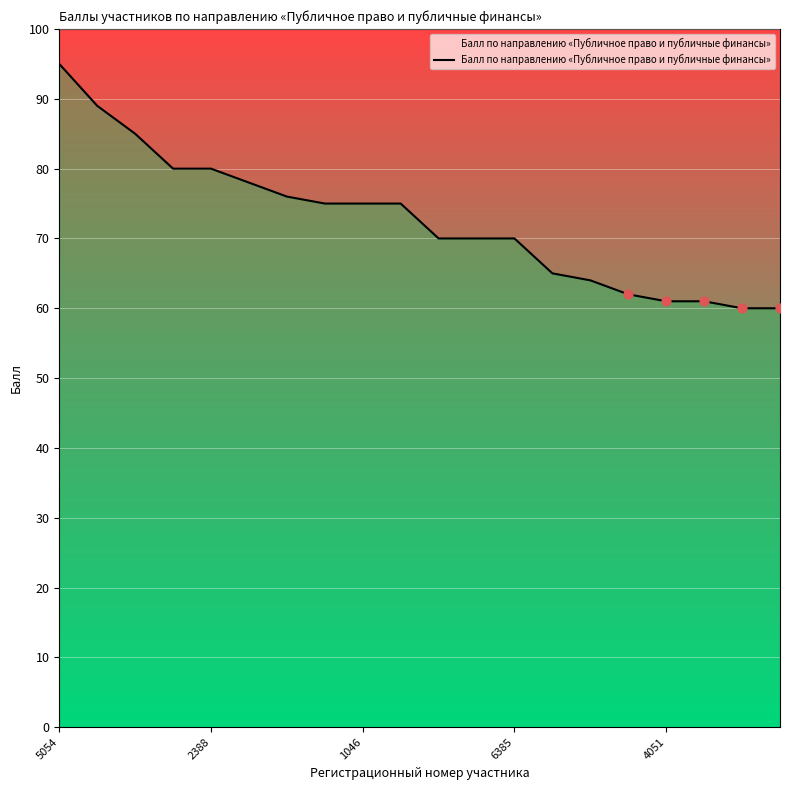

What is the ratio of the value at 5 to the value at 2388?

0.9